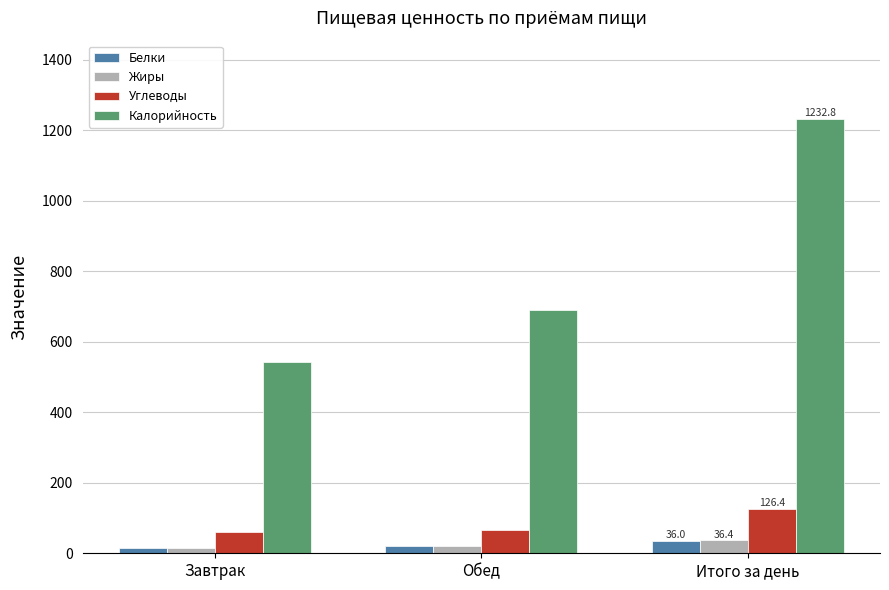

What are all the series names shown in the legend?

Белки, Жиры, Углеводы, Калорийность